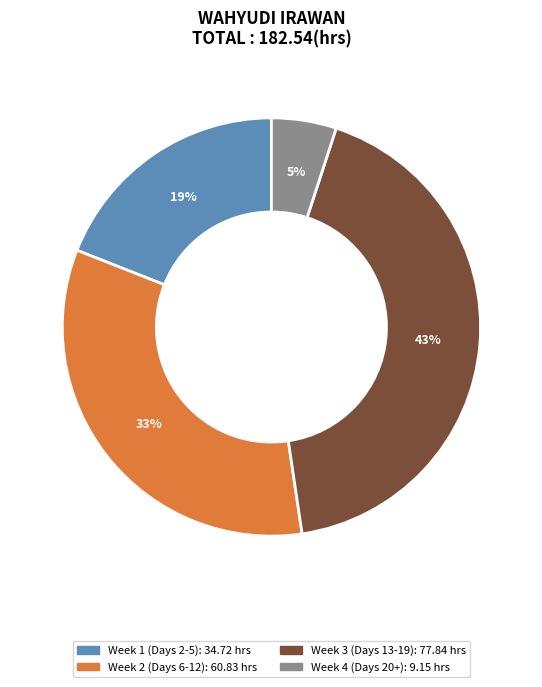

To the nearest percent, what is the average slice percentage?

25%